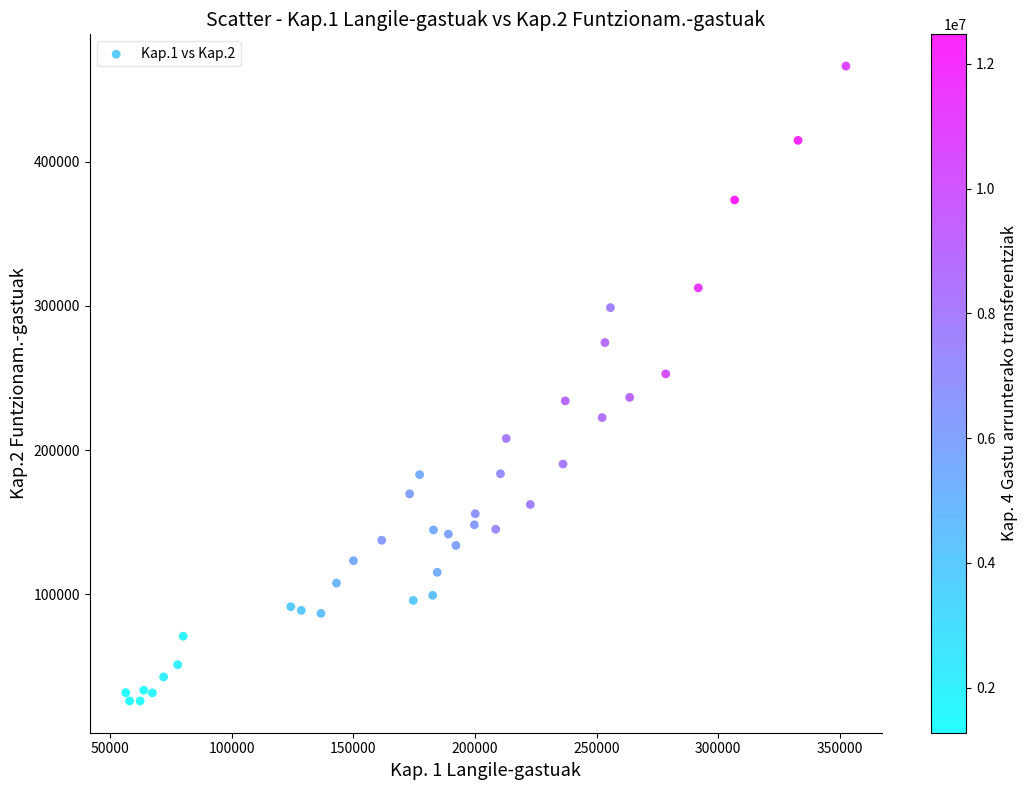

What is the range of X values (max minus min)?

296326